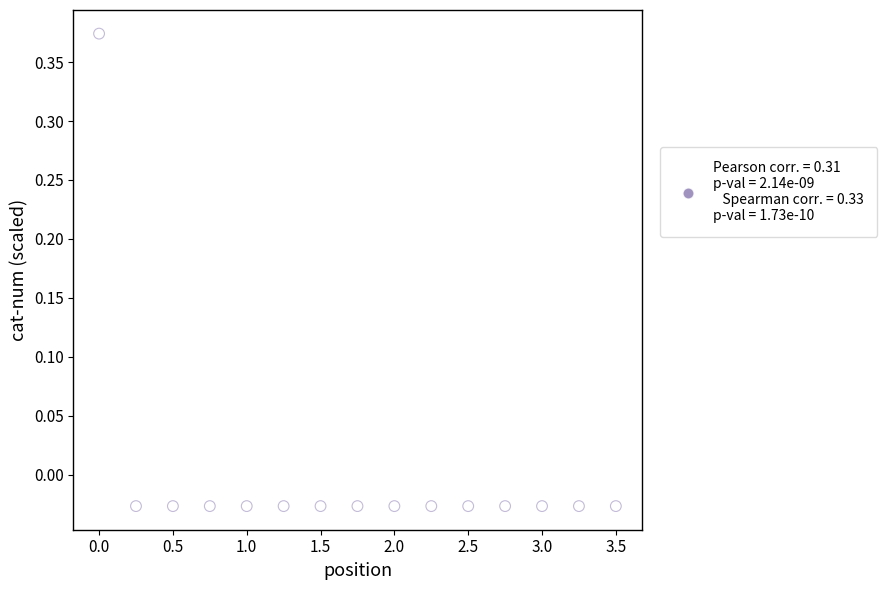

What is the range of X values (max minus min)?

3.5